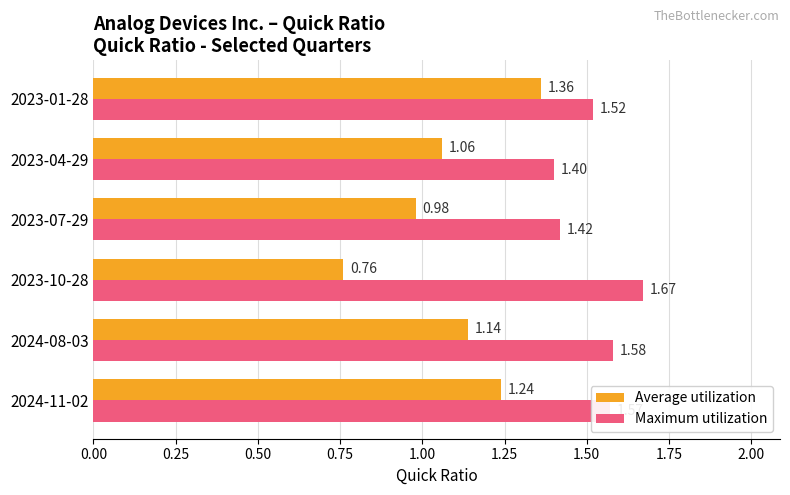

Between 2024-08-03 and 2023-10-28, which series saw the biggest shift?

Average utilization